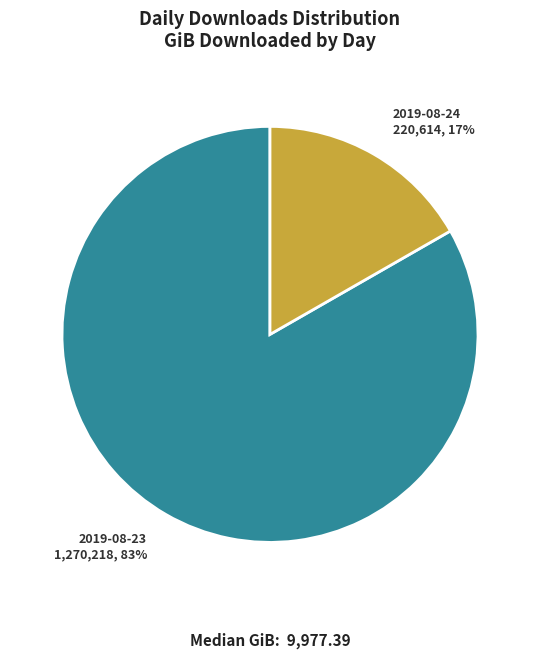

Between 2019-08-23 and 2019-08-24, which is larger?

2019-08-23